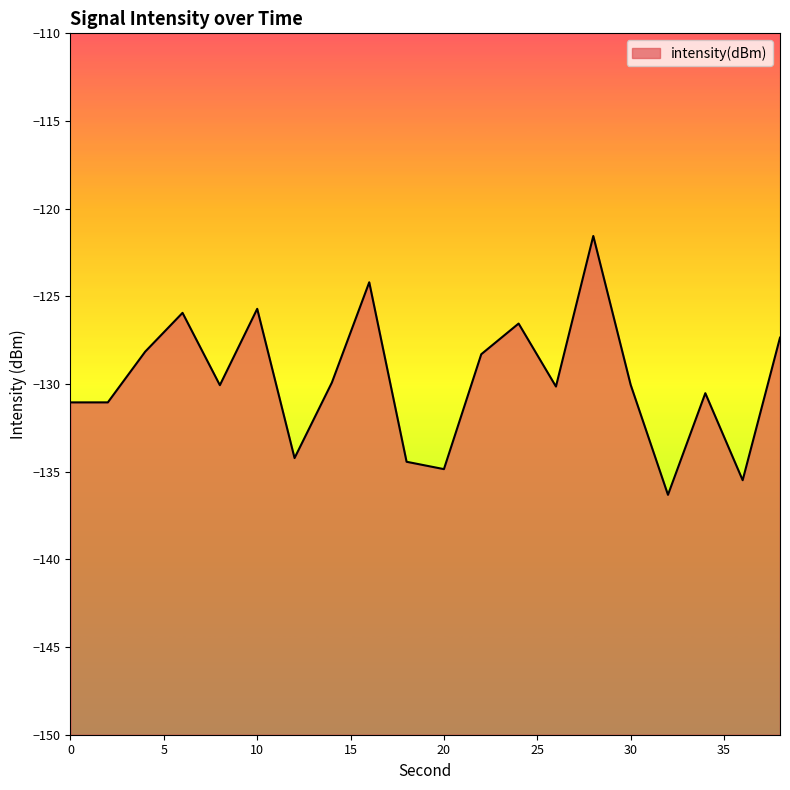

What is the sum of the values at 18 and 24?

-261.0